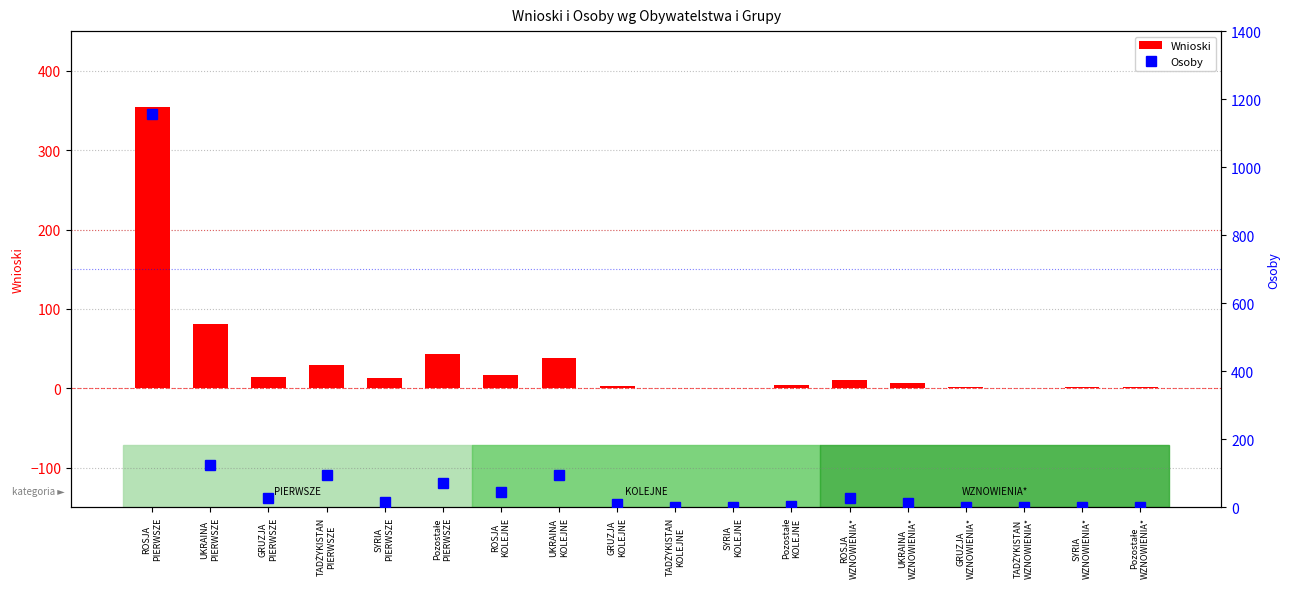

What is the sum of the Wnioski values at SYRIA
WZNOWIENIA* and ROSJA
WZNOWIENIA*?

13